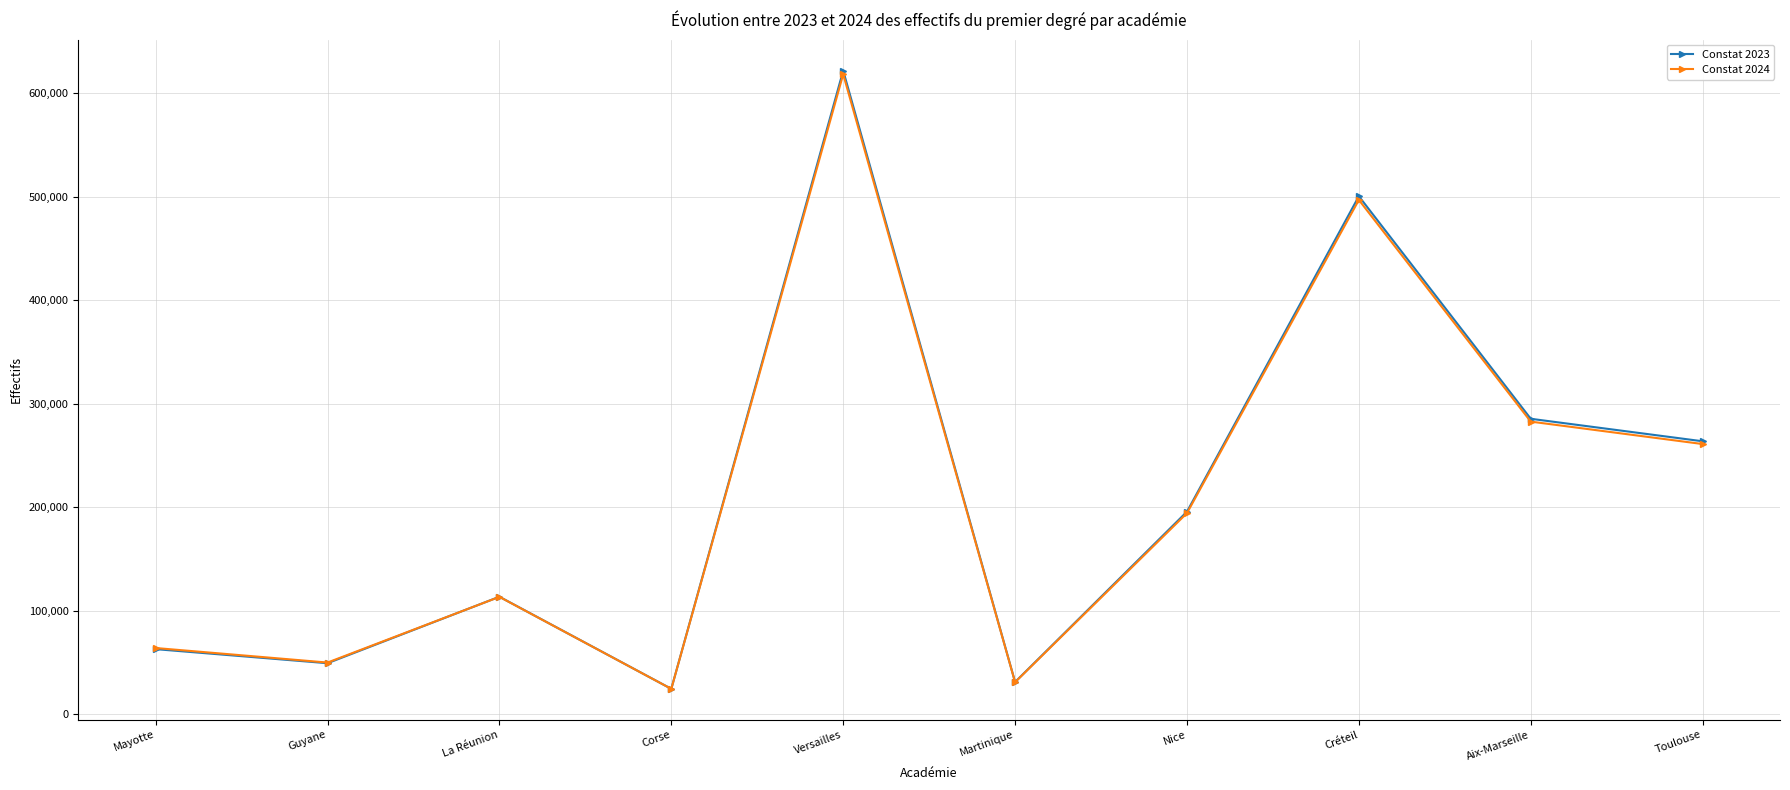

At which label is Constat 2024 closest to 321281?

Aix-Marseille